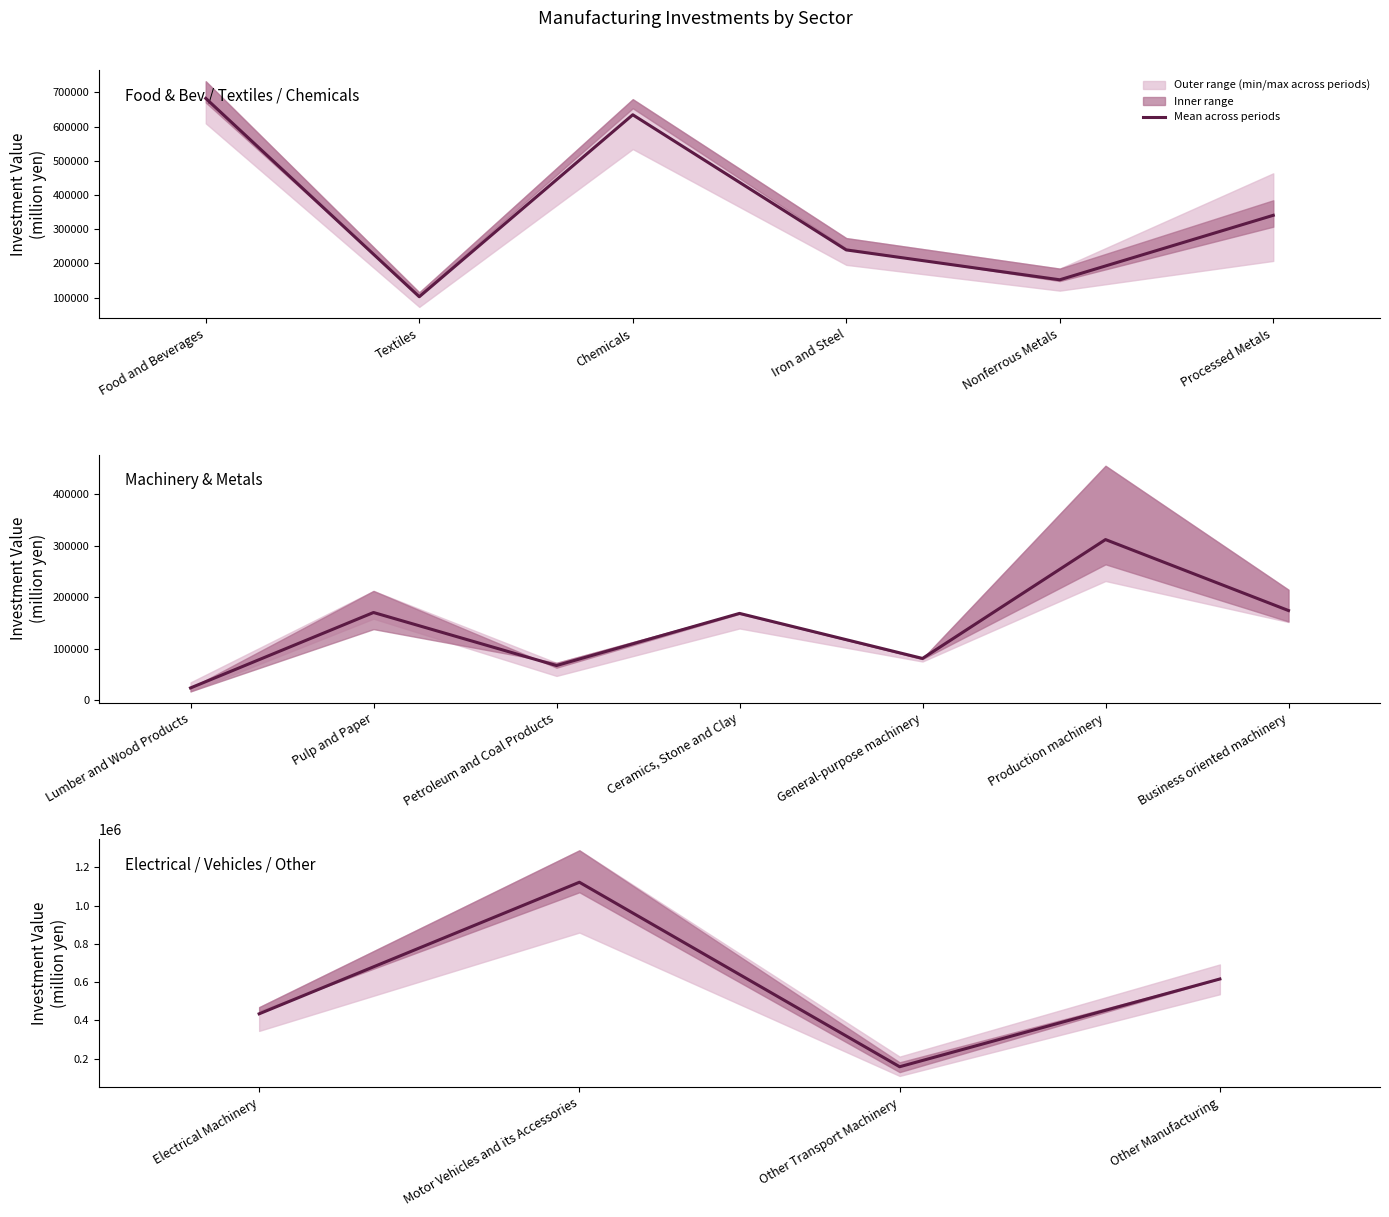

How many values are below 616755?

2